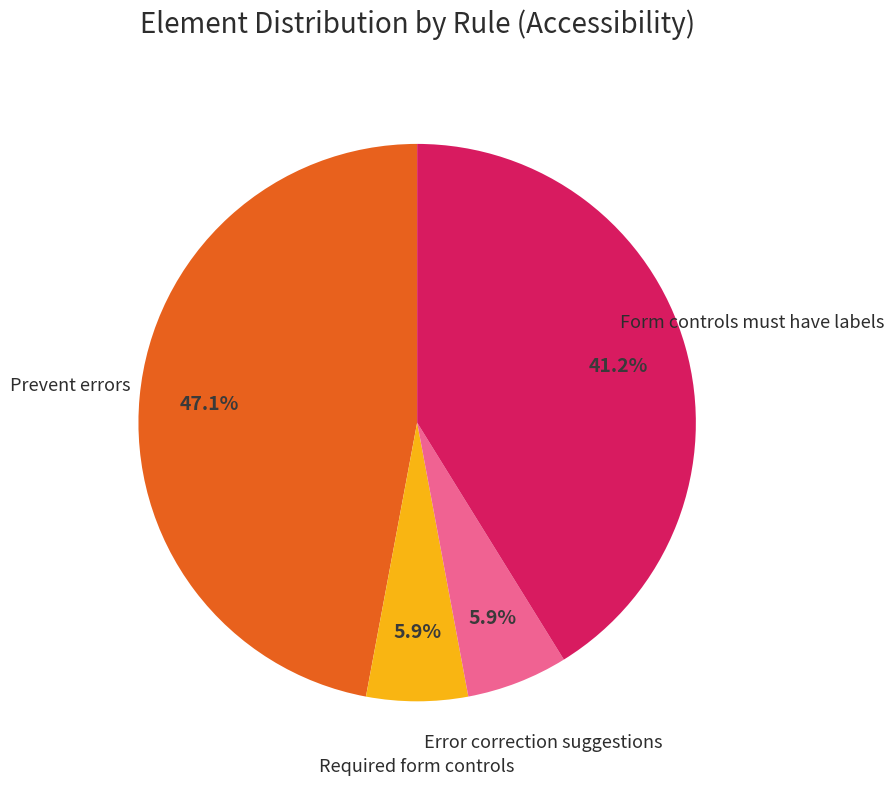

Is there a majority slice in this chart?

No